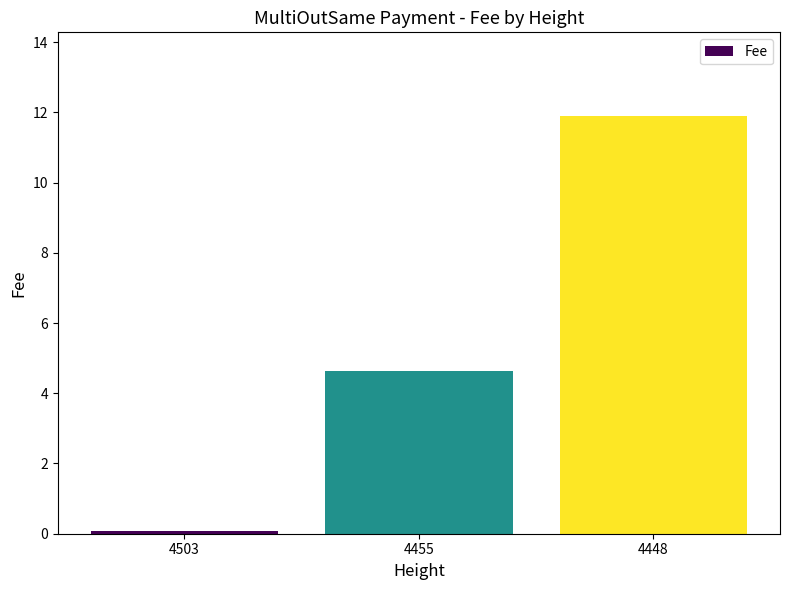

The chart shows a value of 0.1 at 4503. True or false?

True